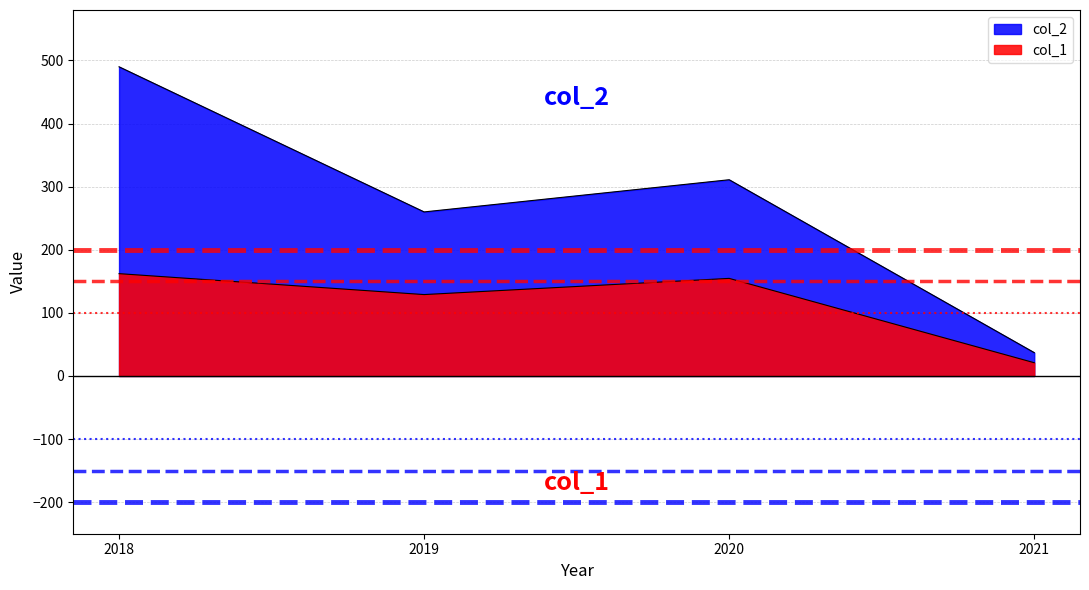

Rank the series at 2018 from lowest to highest value.

col_1, col_2